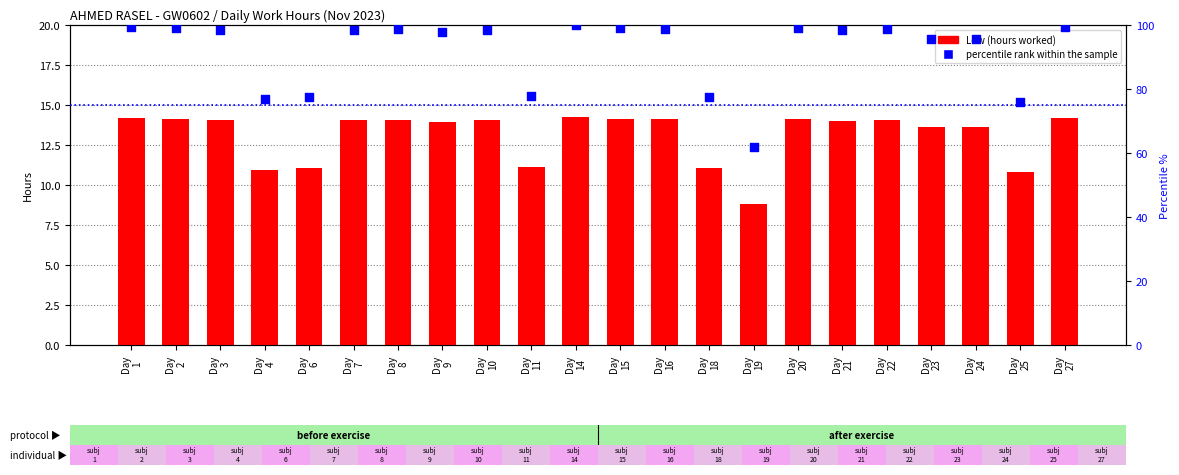

At how many categories does at least one series exceed 28?

22